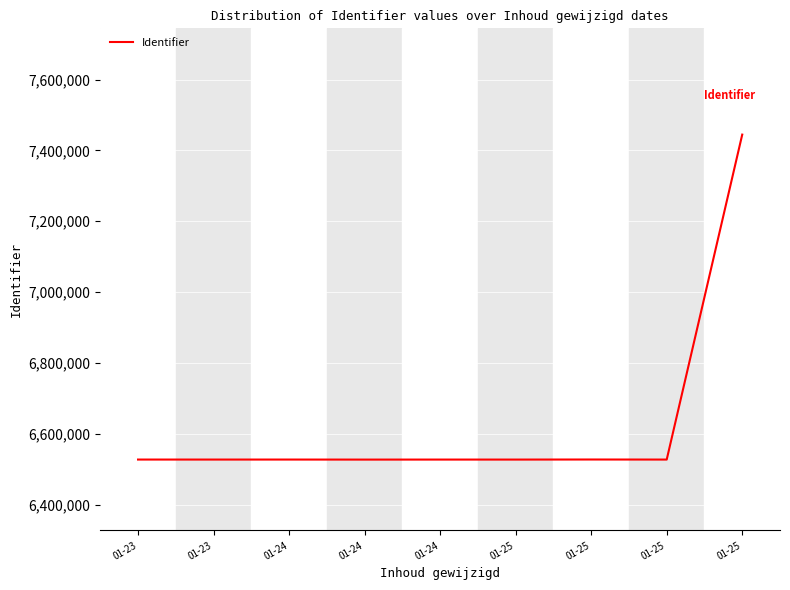

How many interior local valleys (lower than both neighbors) does the data have?

4